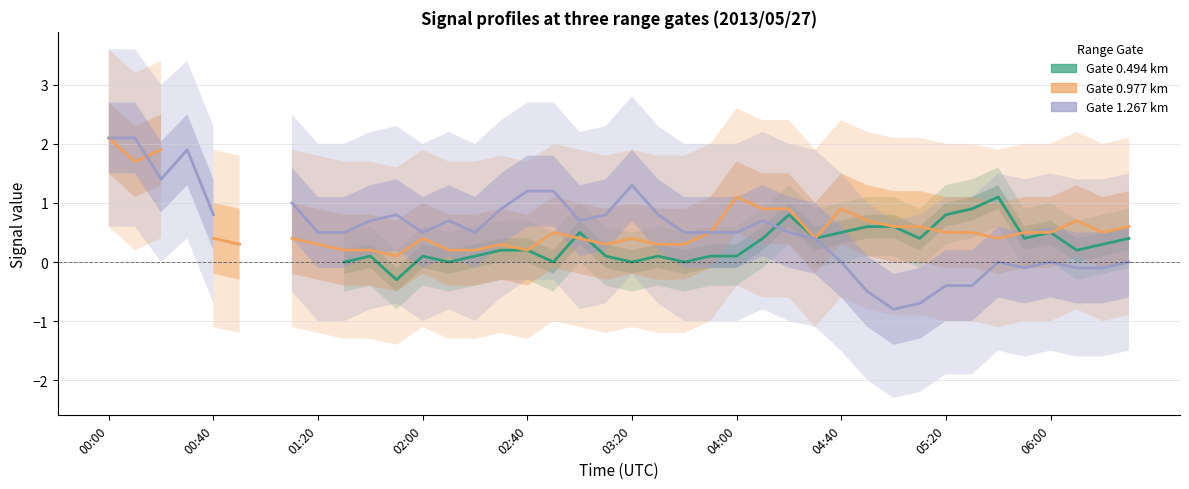

What are all the series names shown in the legend?

Gate 0.494 km, Gate 0.977 km, Gate 1.267 km